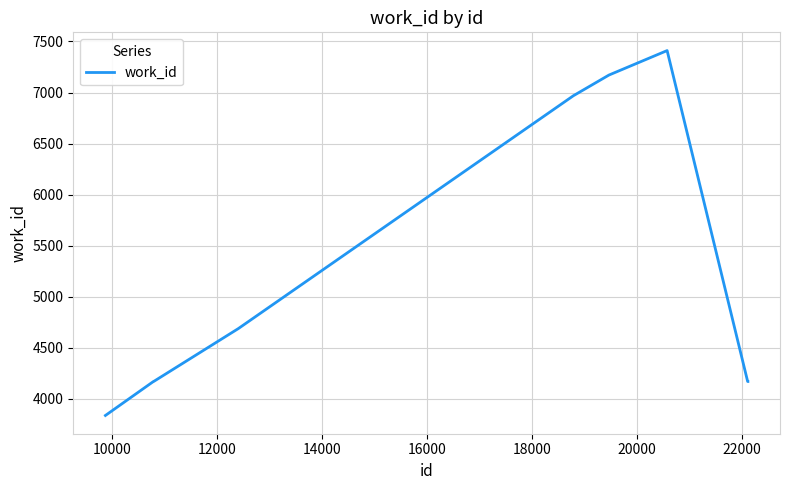

What is the minimum value shown in the chart?

3834